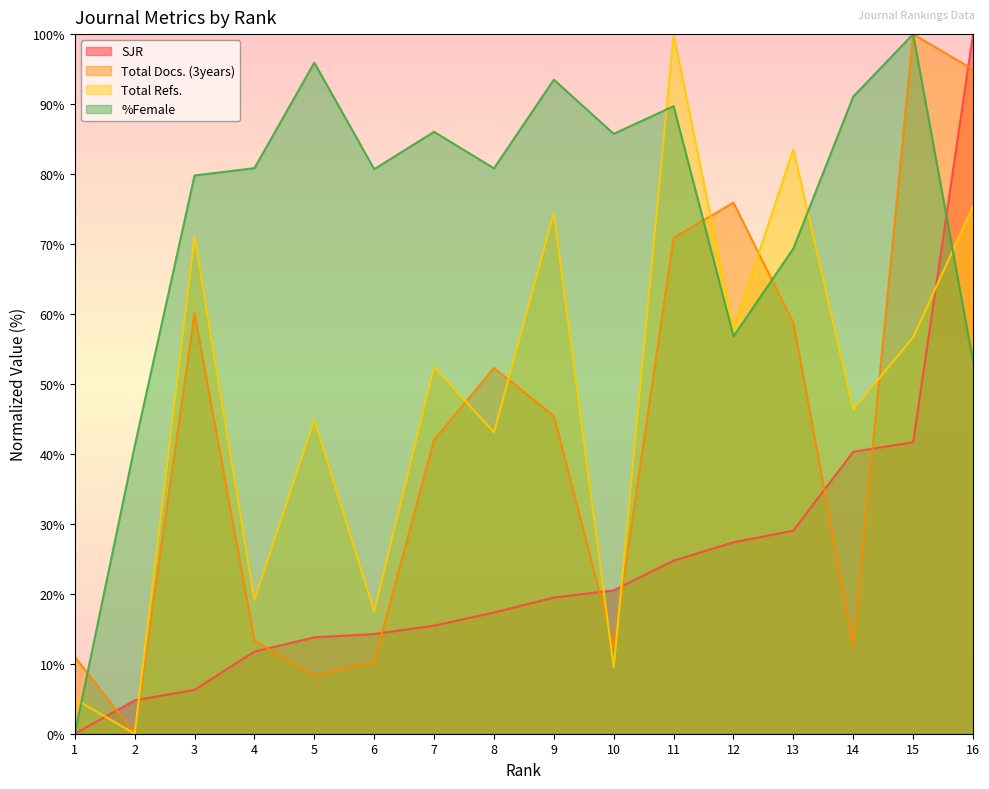

Is it true that Total Docs. (3years) equals 100.0 at 15?

True